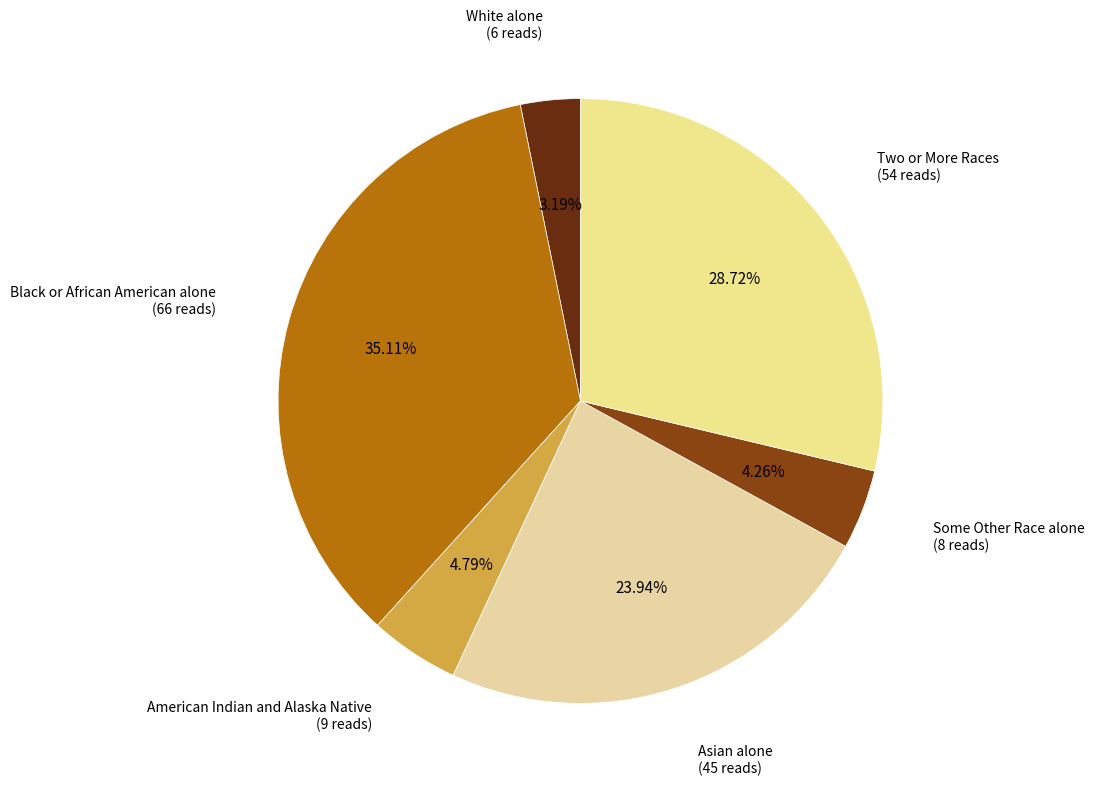

To the nearest percent, what is the average slice percentage?

17%